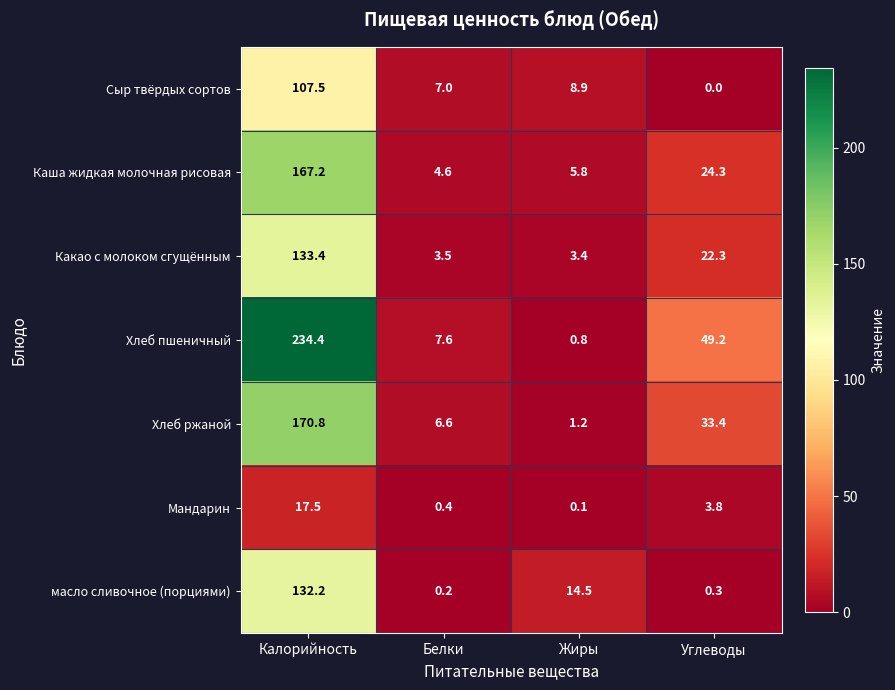

The Каша жидкая молочная рисовая series shows 5.8 at Жиры. True or false?

True